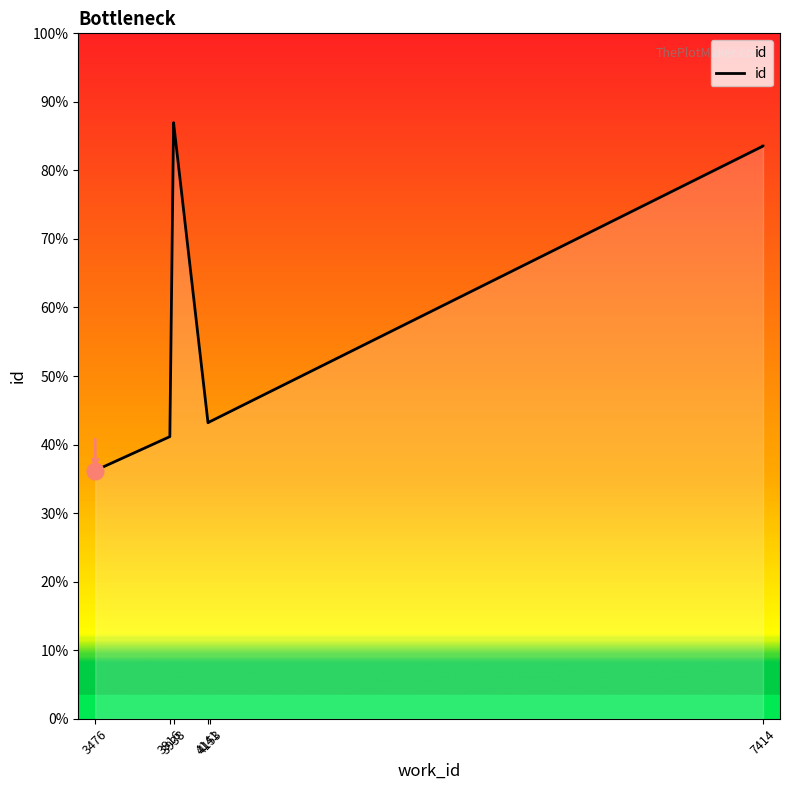

True or false: the data has more than 1 interior local peaks.

False